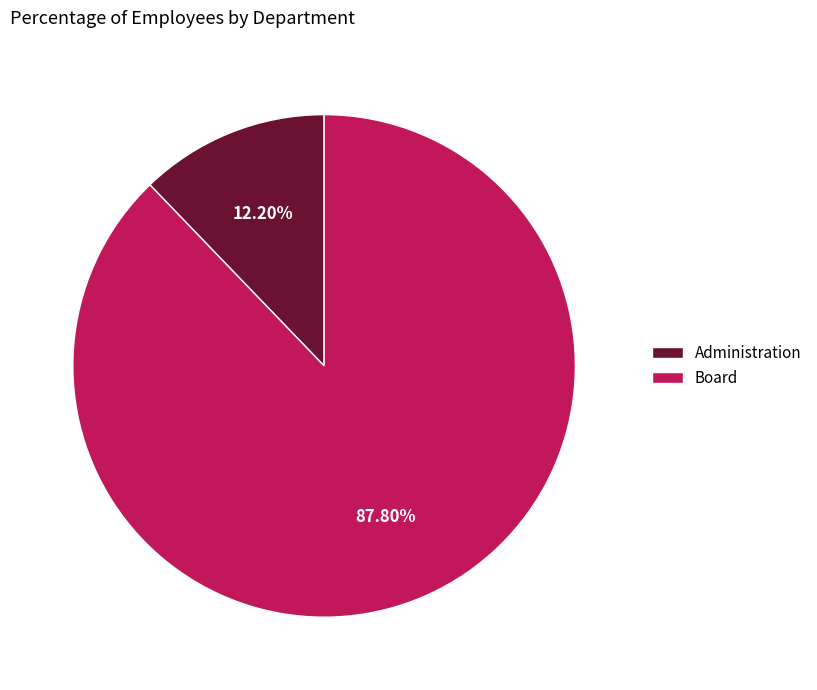

Combined, what portion of the pie is Administration and Board?

100.0%